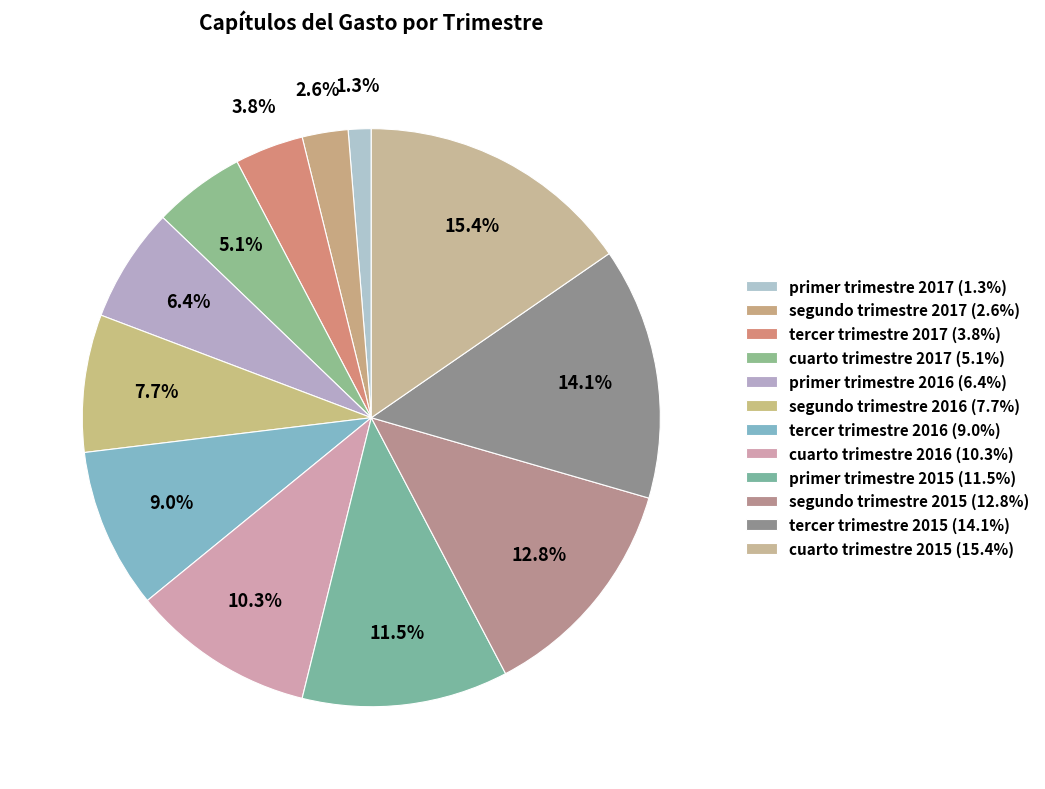

To the nearest percent, what portion does cuarto trimestre 2016 represent?

10%